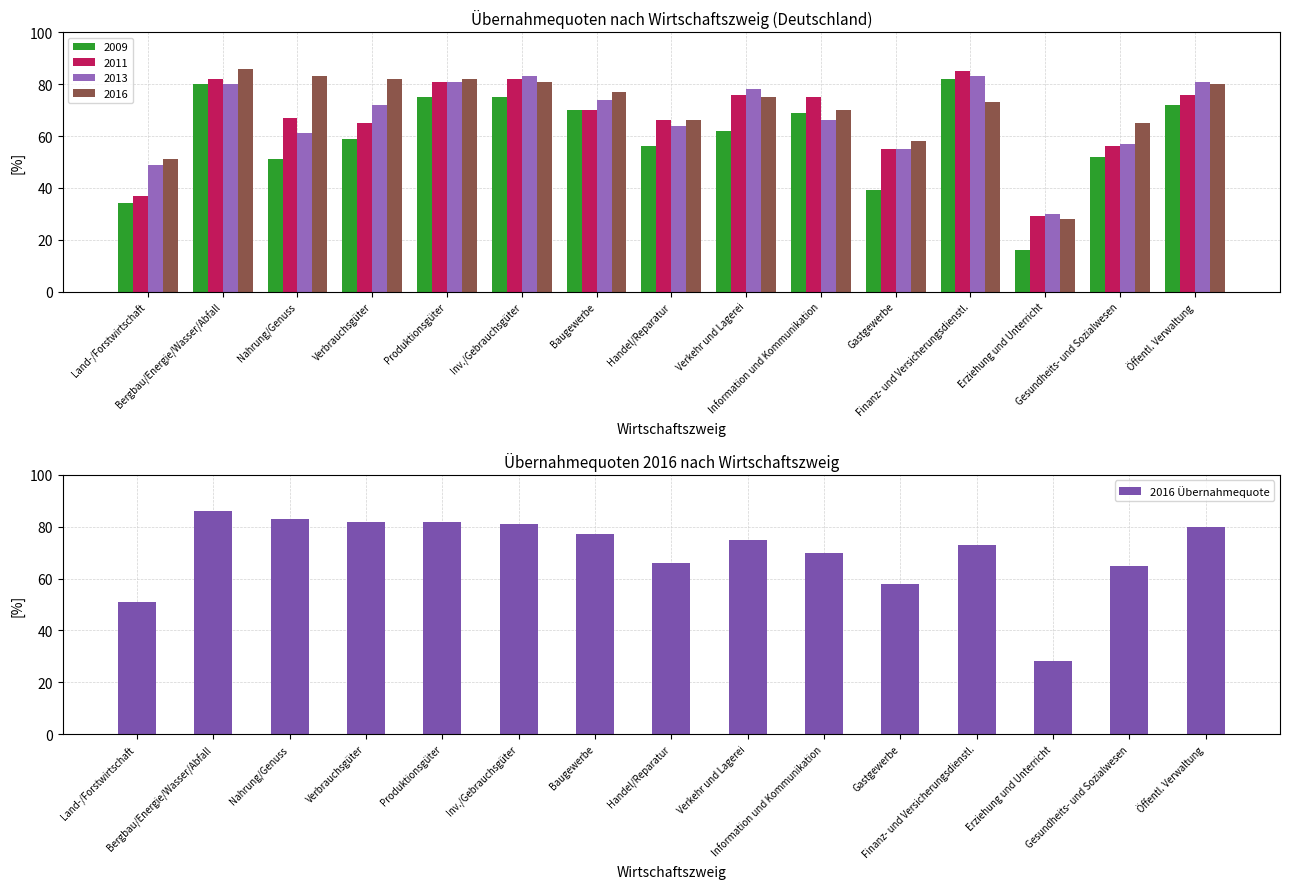

At which category does the chart reach its peak across all series?

Bergbau/Energie/Wasser/Abfall